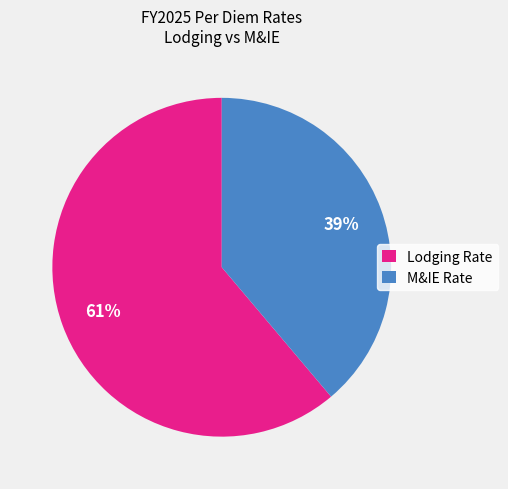

Which slice represents more than half of the pie?

Lodging Rate